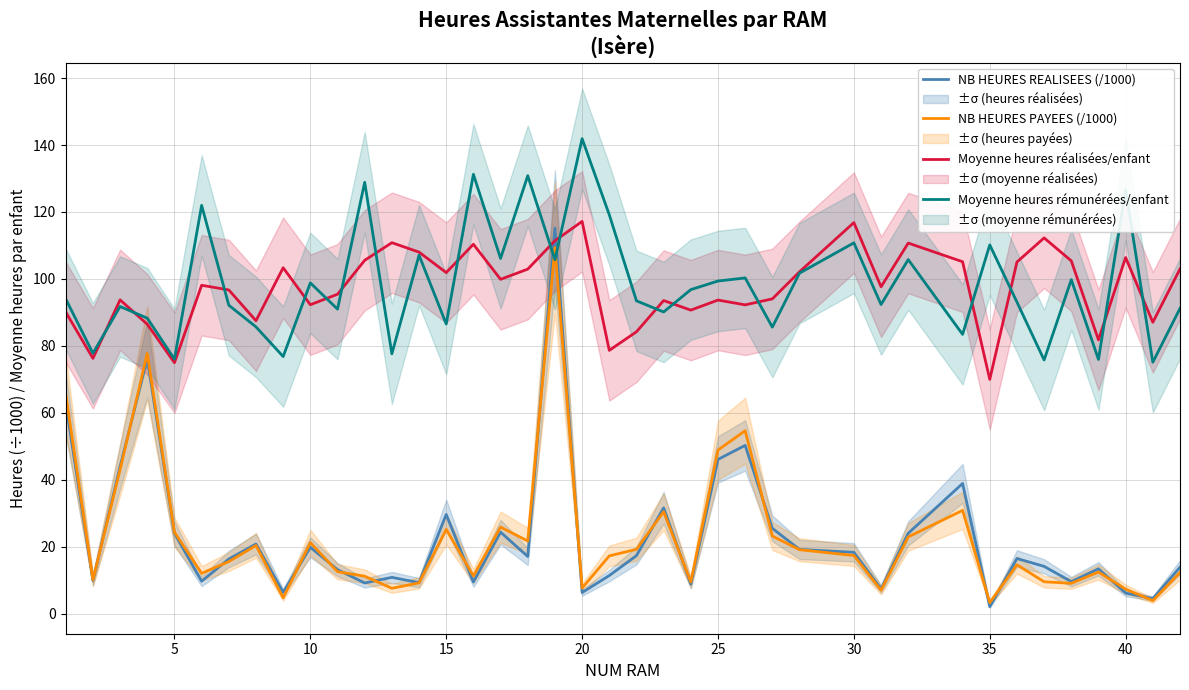

What is the value of the Moyenne heures rémunérées/enfant point at the 39th from the left?

75.1